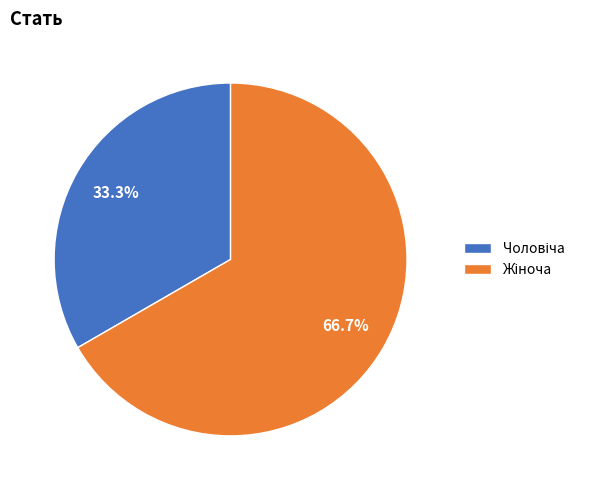

Does any single category account for the majority?

Yes